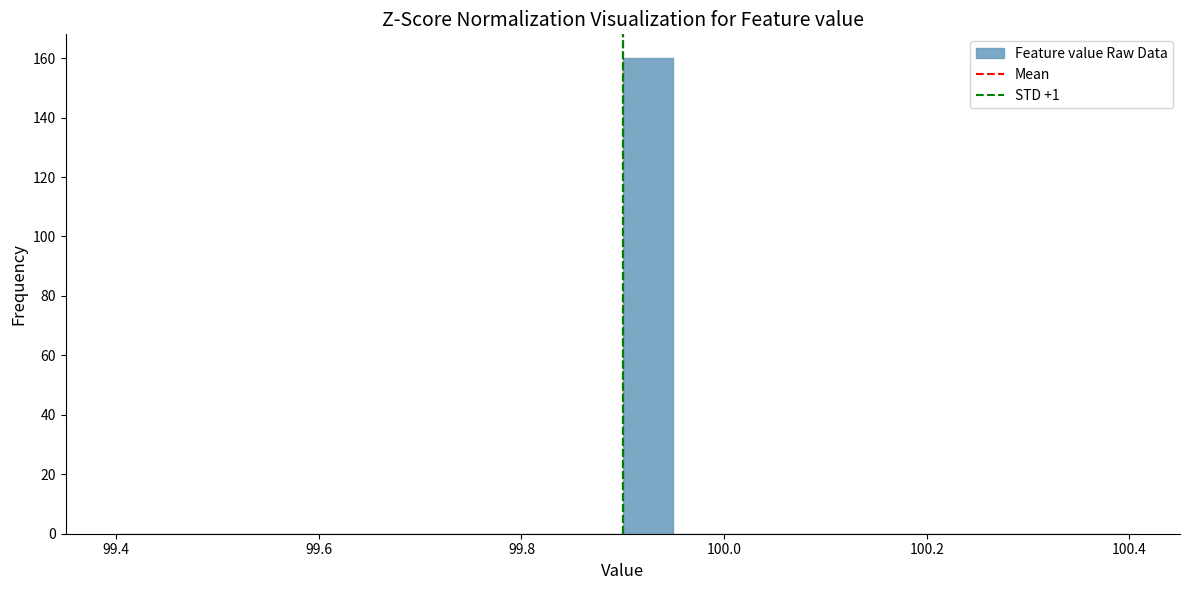

Around what value on the x-axis is the tallest bar? Give the approximate position of its centre, as read against the axis.

99.92